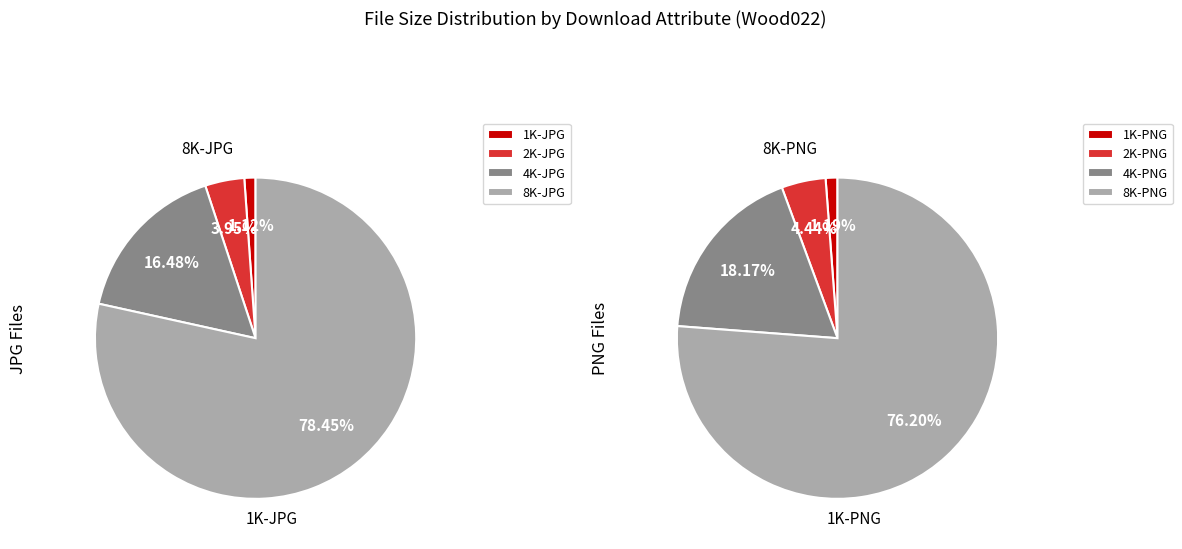

How many segments does this pie chart have?

8